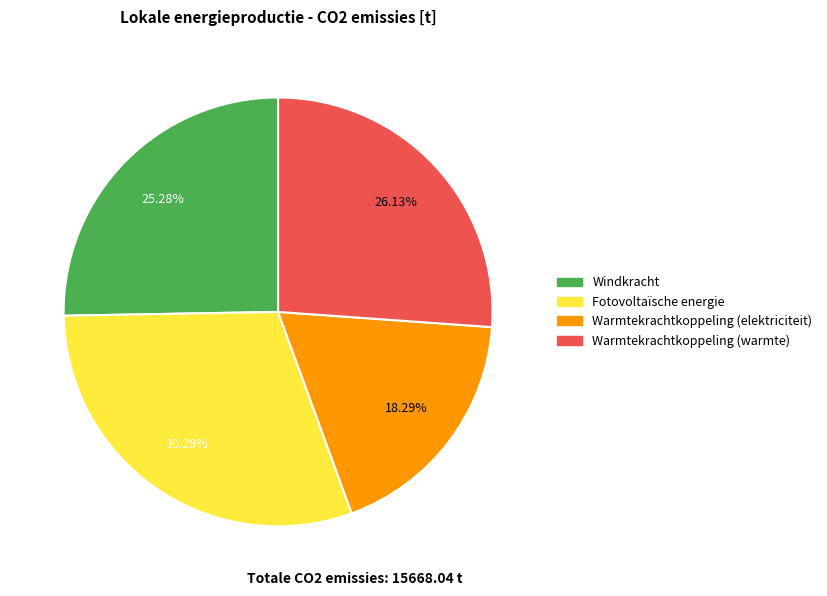

To the nearest percent, what is the combined percentage of Warmtekrachtkoppeling (warmte) and Windkracht?

51%